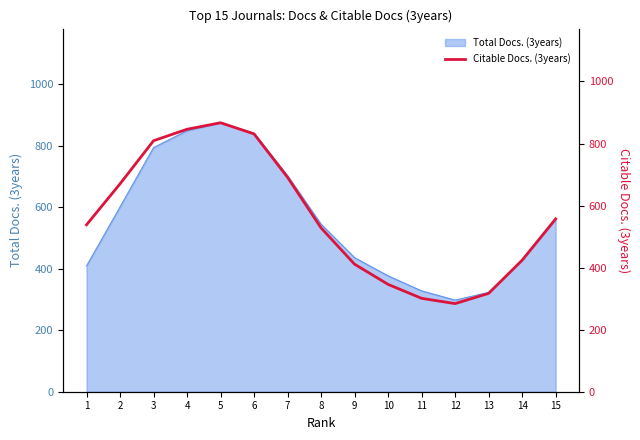

Where does the data first go above 538?

2